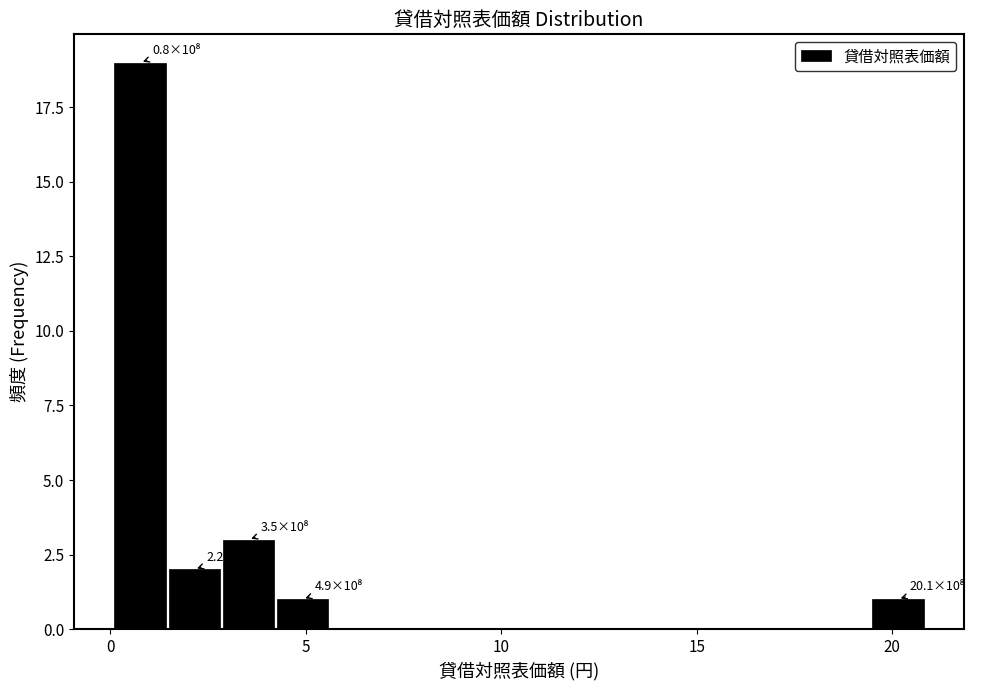

Read against the x-axis, roughly where is the centre of the tallest bar?

1.0